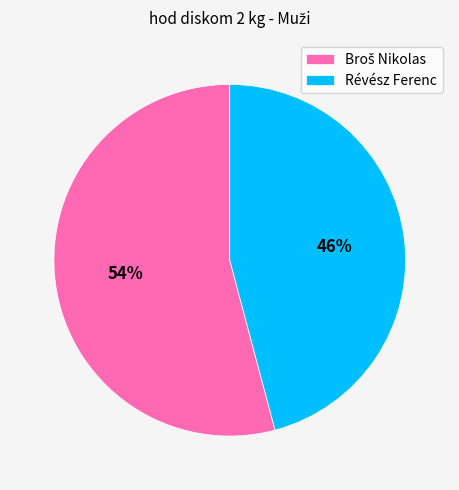

Which slice is the smallest?

Révész Ferenc